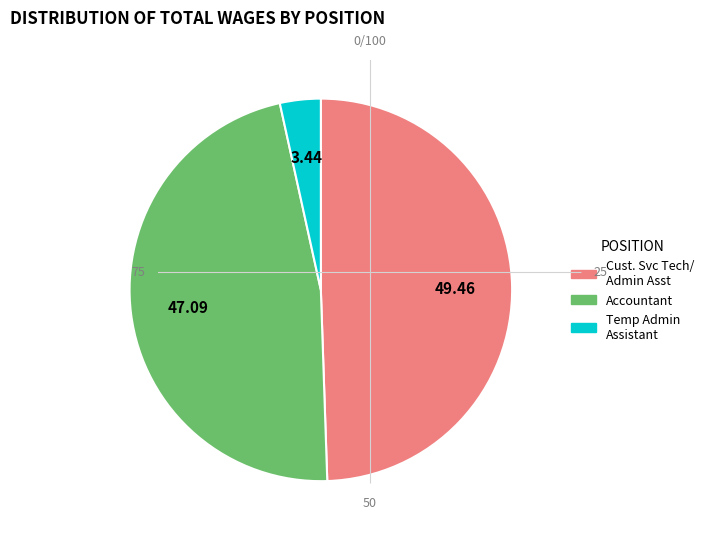

Does any single category account for the majority?

No